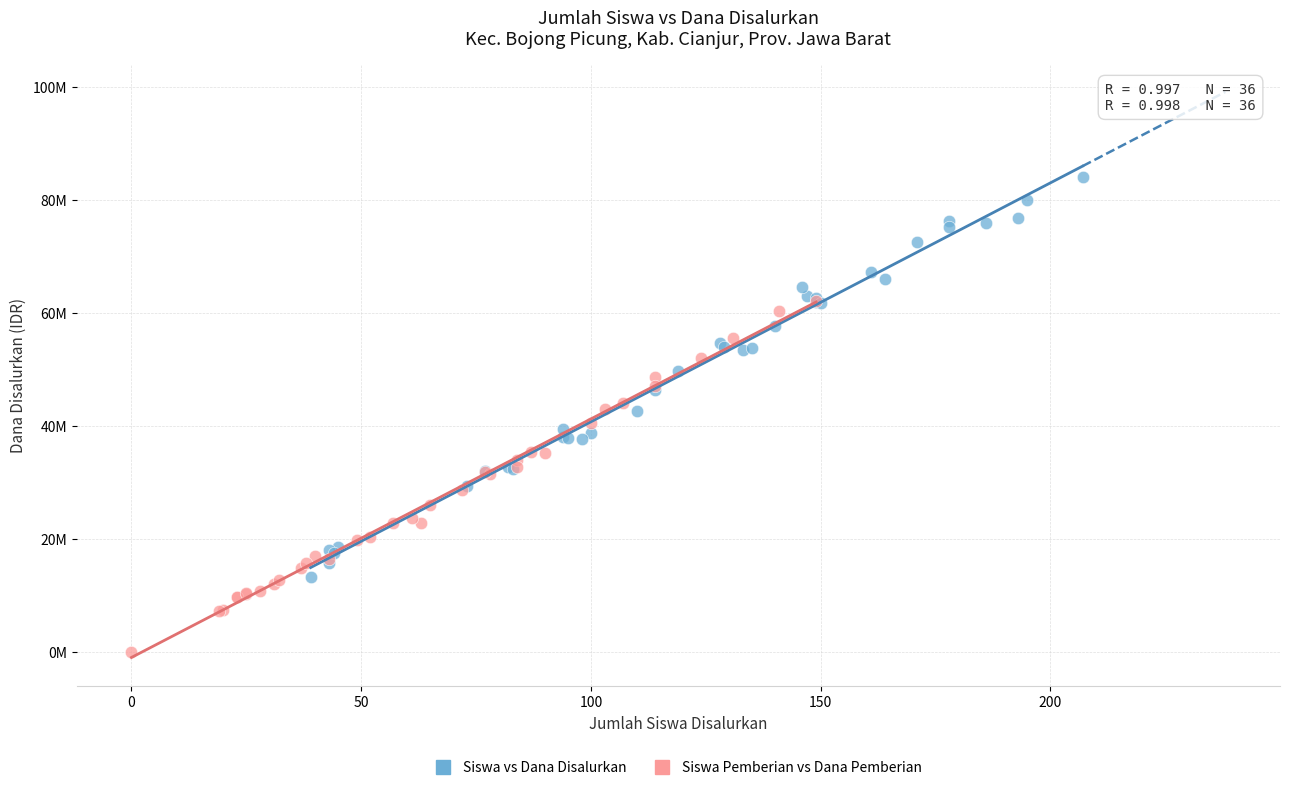

Which series has the largest Y range (max minus min)?

Siswa vs Dana Disalurkan